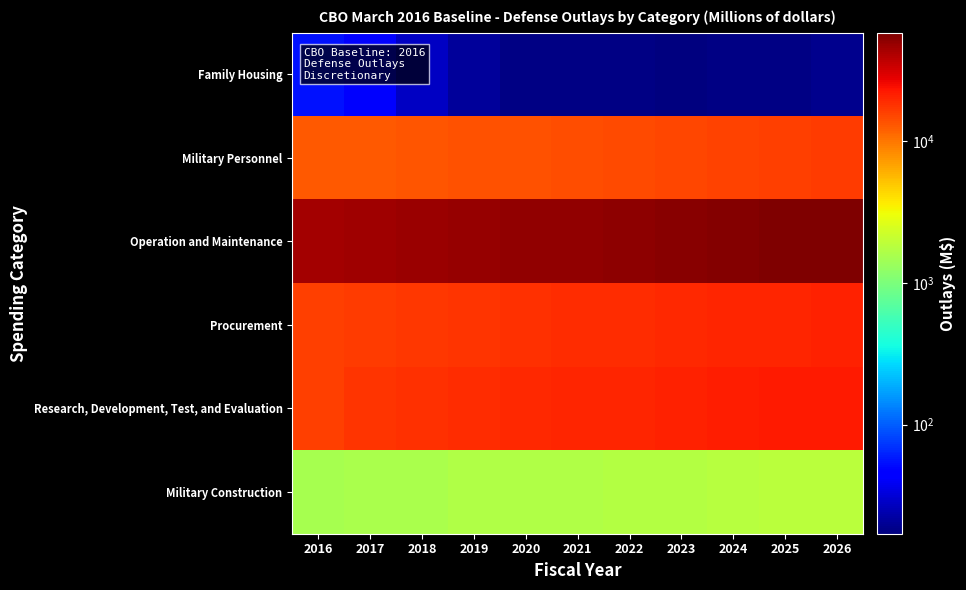

How many distinct data groups are displayed?

6